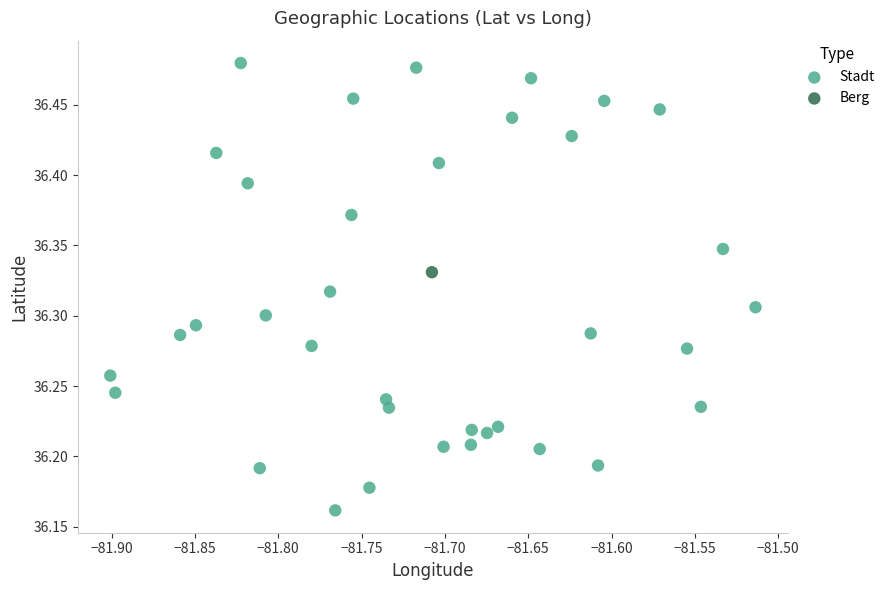

What are all the series names shown in the legend?

Stadt, Berg